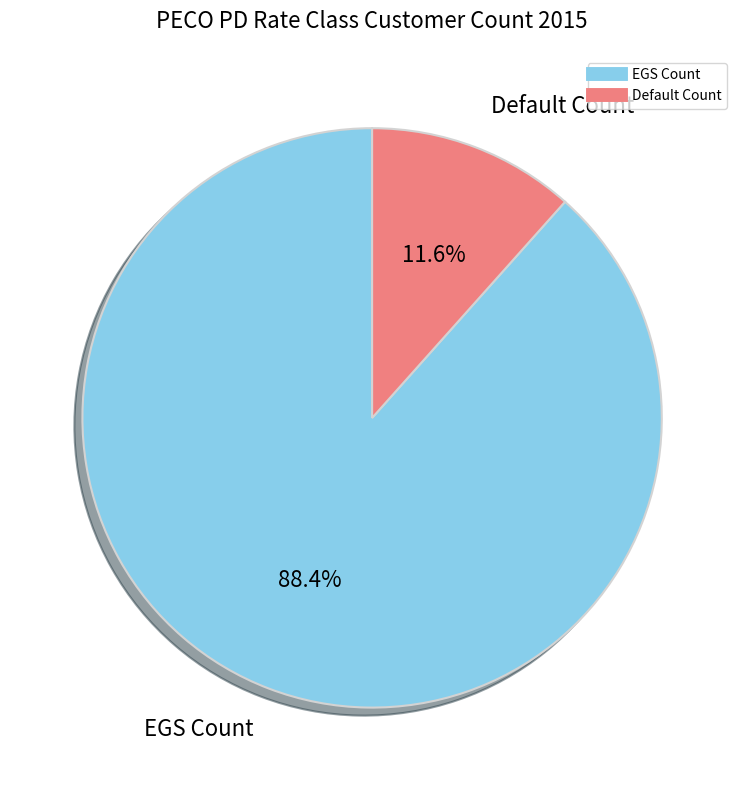

What percentage is the Default Count slice, to the nearest percent?

12%